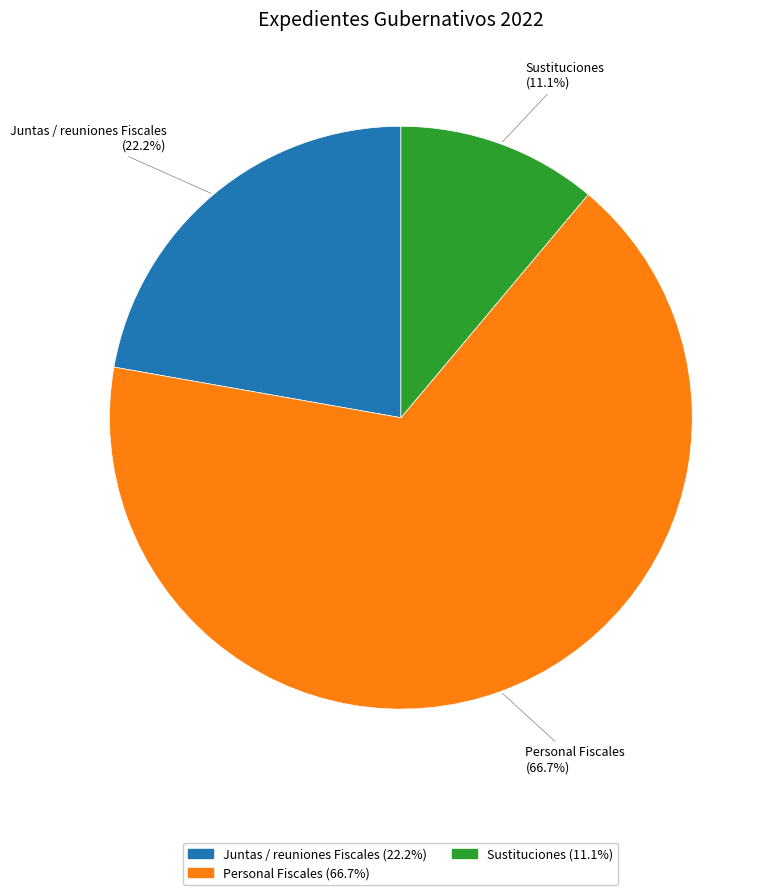

To the nearest percent, what is the average slice percentage?

33%